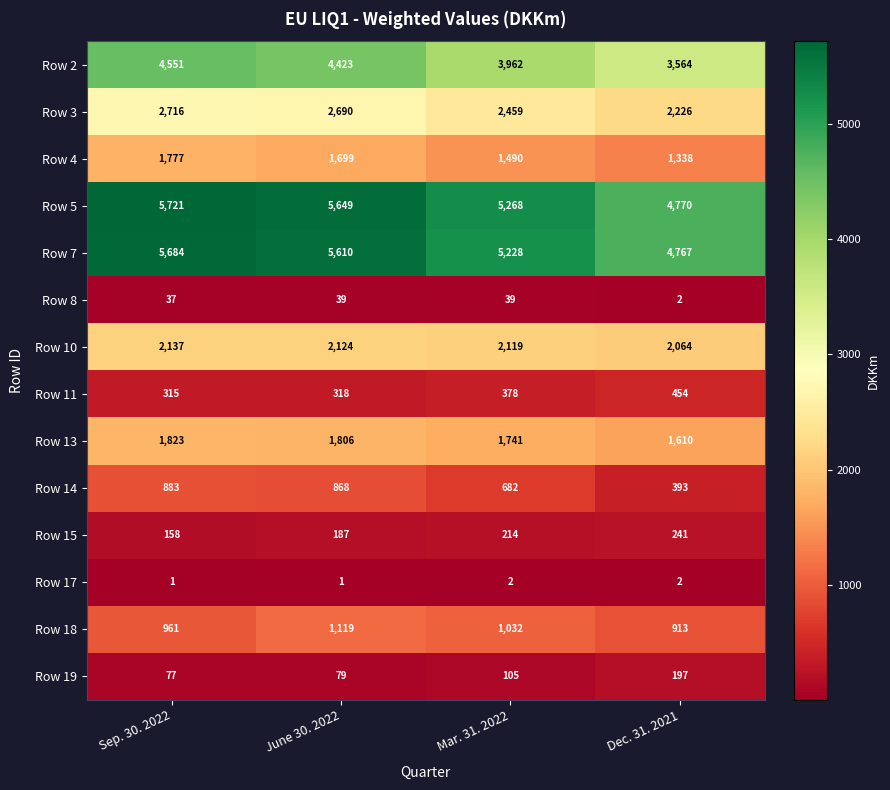

Which series has the largest total across all categories?

Row 5